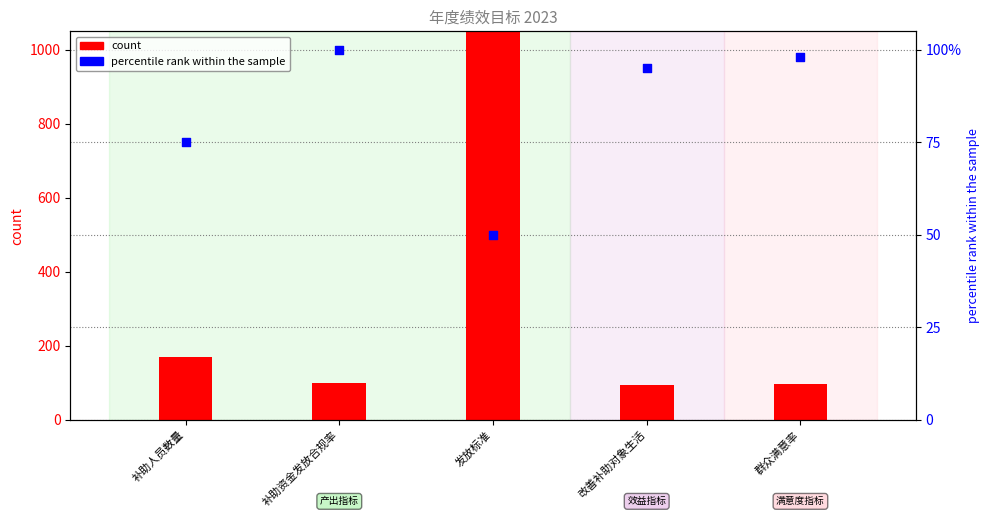

Which series reaches the maximum Y coordinate?

count